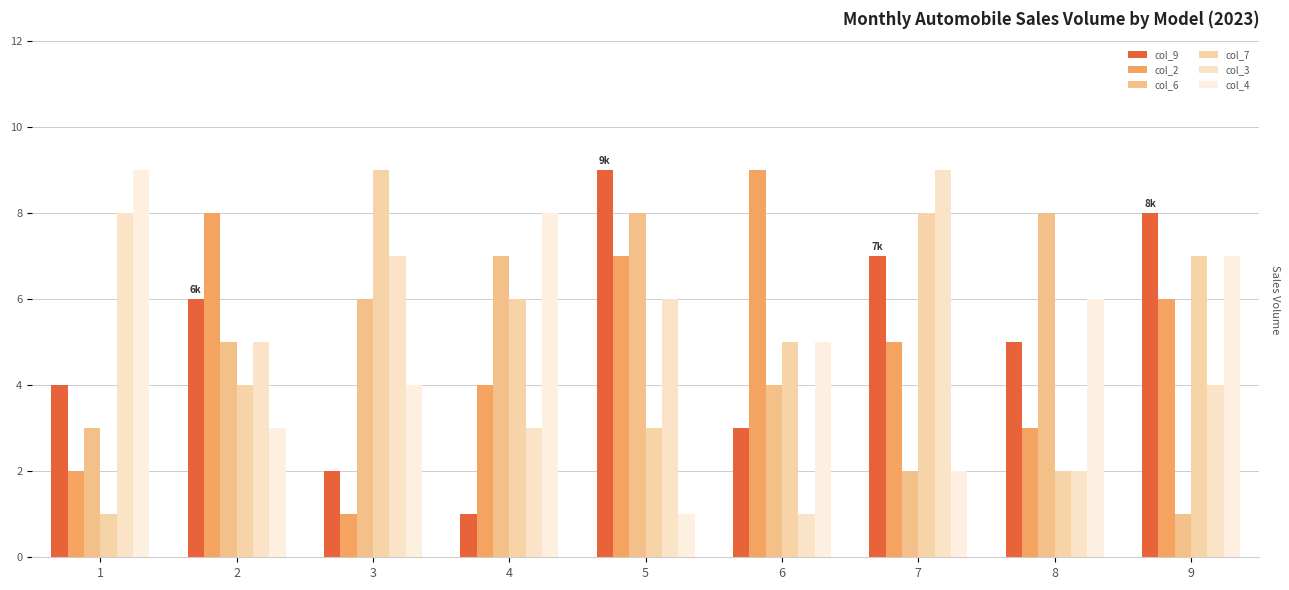

Reading left to right, list all the values displayed in this chart.

col_9: 1=4	2=6	3=2	4=1	5=9	6=3	7=7	8=5	9=8
col_2: 1=2	2=8	3=1	4=4	5=7	6=9	7=5	8=3	9=6
col_6: 1=3	2=5	3=6	4=7	5=8	6=4	7=2	8=8	9=1
col_7: 1=1	2=4	3=9	4=6	5=3	6=5	7=8	8=2	9=7
col_3: 1=8	2=5	3=7	4=3	5=6	6=1	7=9	8=2	9=4
col_4: 1=9	2=3	3=4	4=8	5=1	6=5	7=2	8=6	9=7